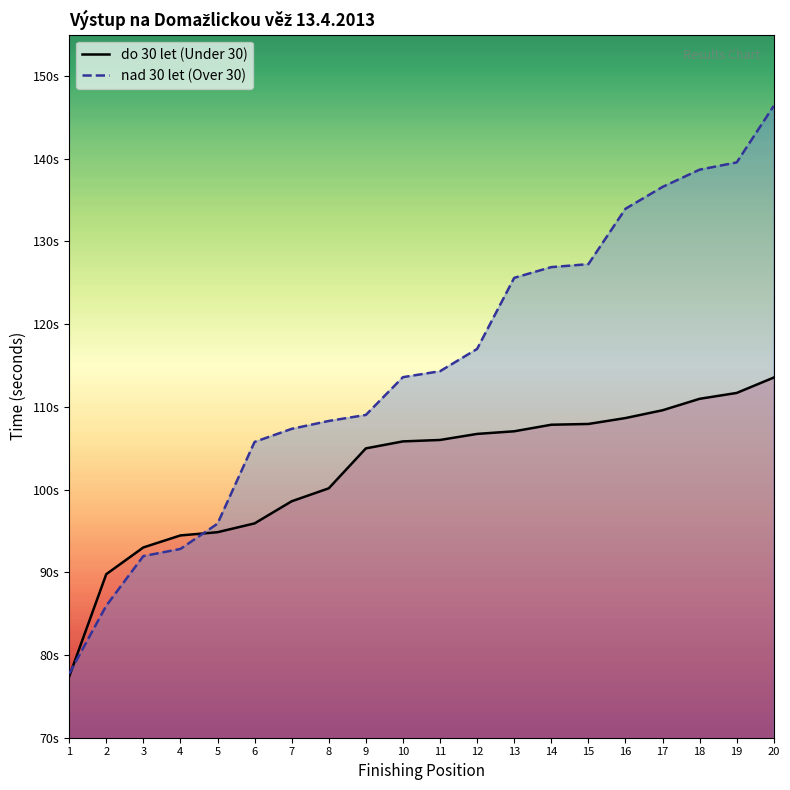

Between 20 and 9, which is larger?

20